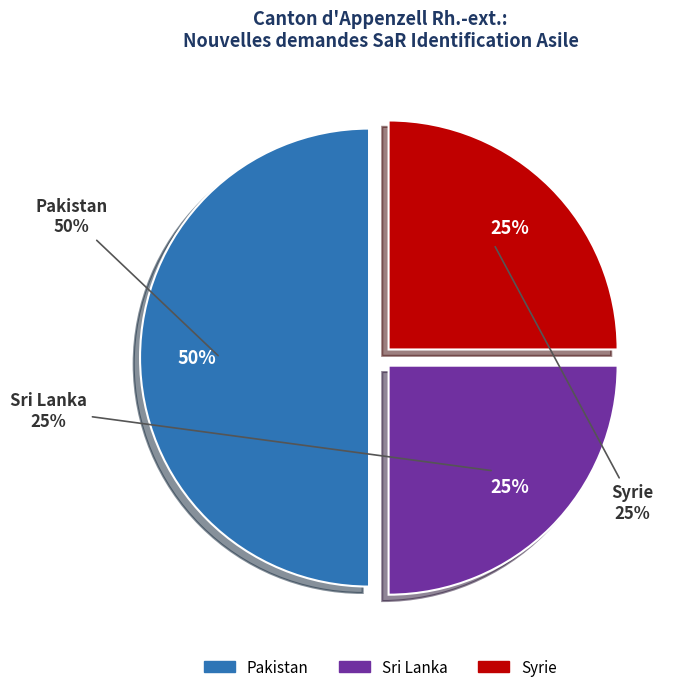

Which category has the biggest portion of the pie?

Pakistan